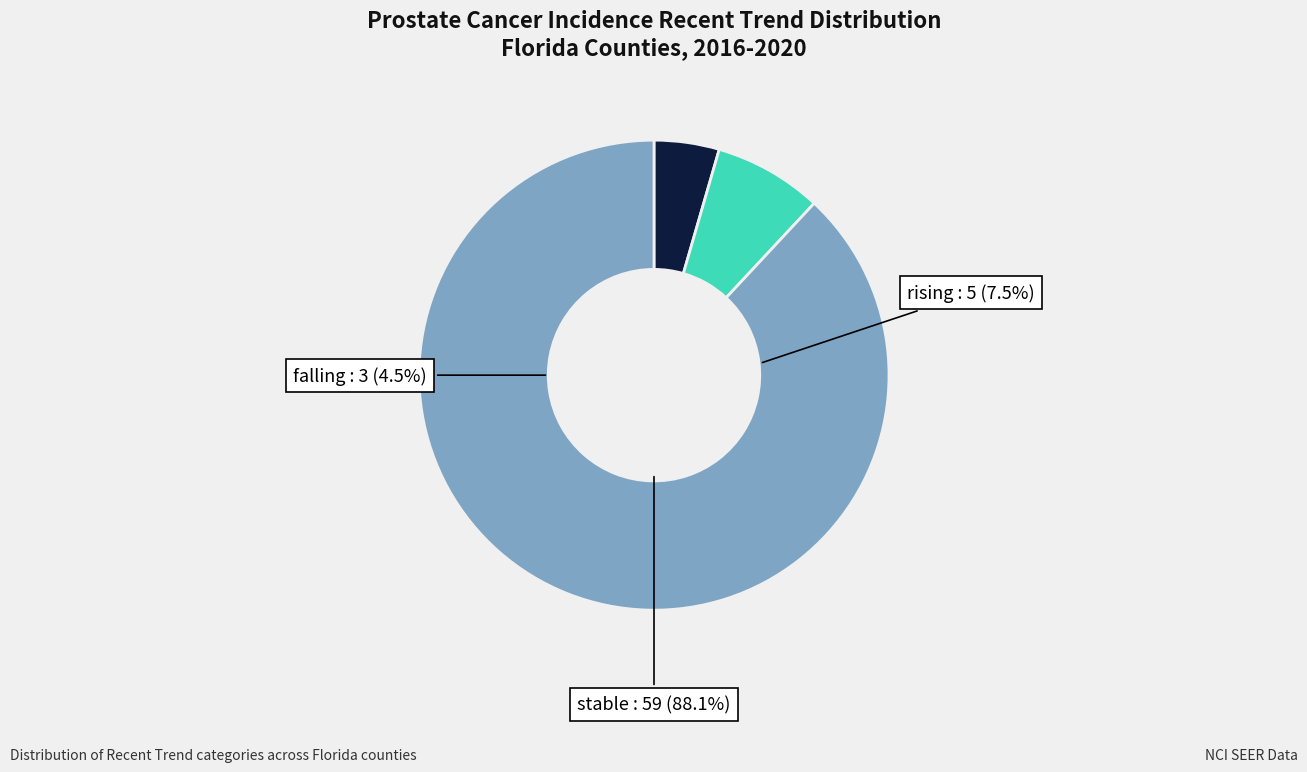

To the nearest percent, what percentage of the pie is stable?

88%